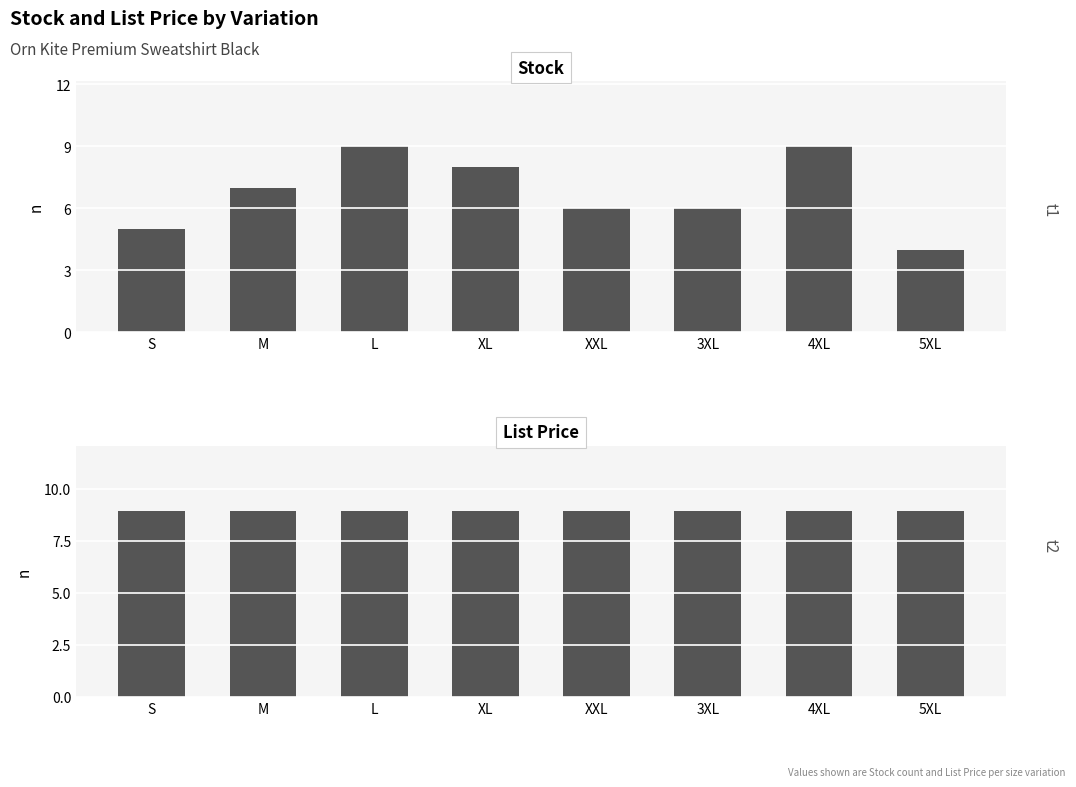

Are the bars horizontal?

No